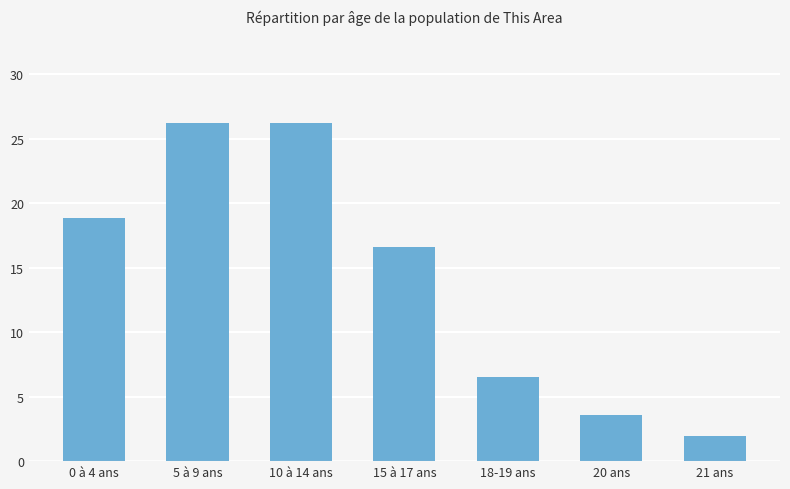

How many data points does each series have?

7